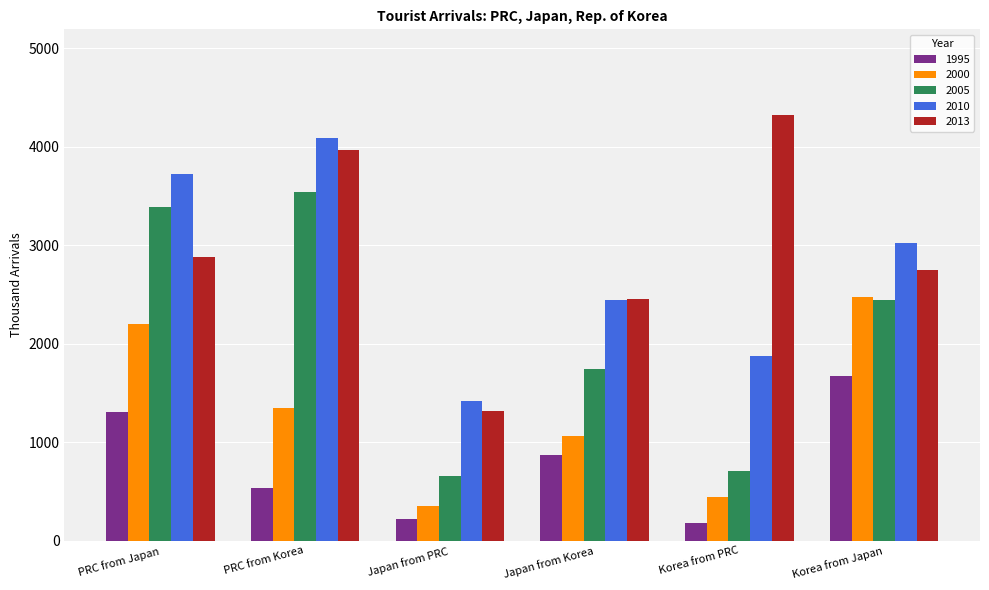

Reading left to right, what are all the values shown in this chart?

1995: PRC from Japan=1305	PRC from Korea=529	Japan from PRC=221	Japan from Korea=874	Korea from PRC=178	Korea from Japan=1667
2000: PRC from Japan=2202	PRC from Korea=1345	Japan from PRC=352	Japan from Korea=1064	Korea from PRC=443	Korea from Japan=2472
2005: PRC from Japan=3390	PRC from Korea=3545	Japan from PRC=653	Japan from Korea=1747	Korea from PRC=710	Korea from Japan=2440
2010: PRC from Japan=3722	PRC from Korea=4085	Japan from PRC=1413	Japan from Korea=2440	Korea from PRC=1875	Korea from Japan=3023
2013: PRC from Japan=2878	PRC from Korea=3969	Japan from PRC=1314	Japan from Korea=2456	Korea from PRC=4327	Korea from Japan=2748